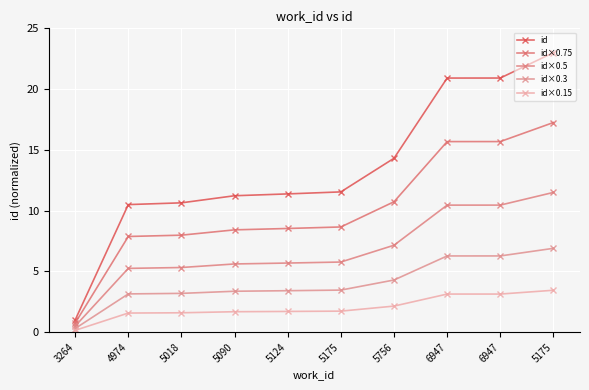

How many distinct data groups are displayed?

5